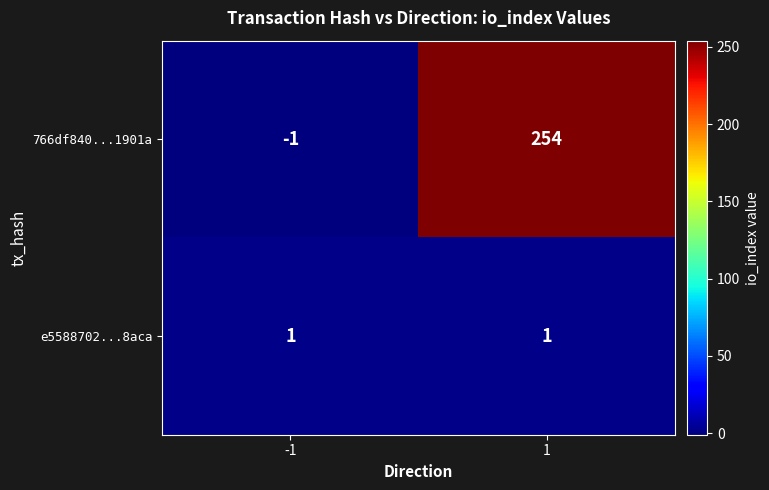

What is the maximum value shown in the chart?

254